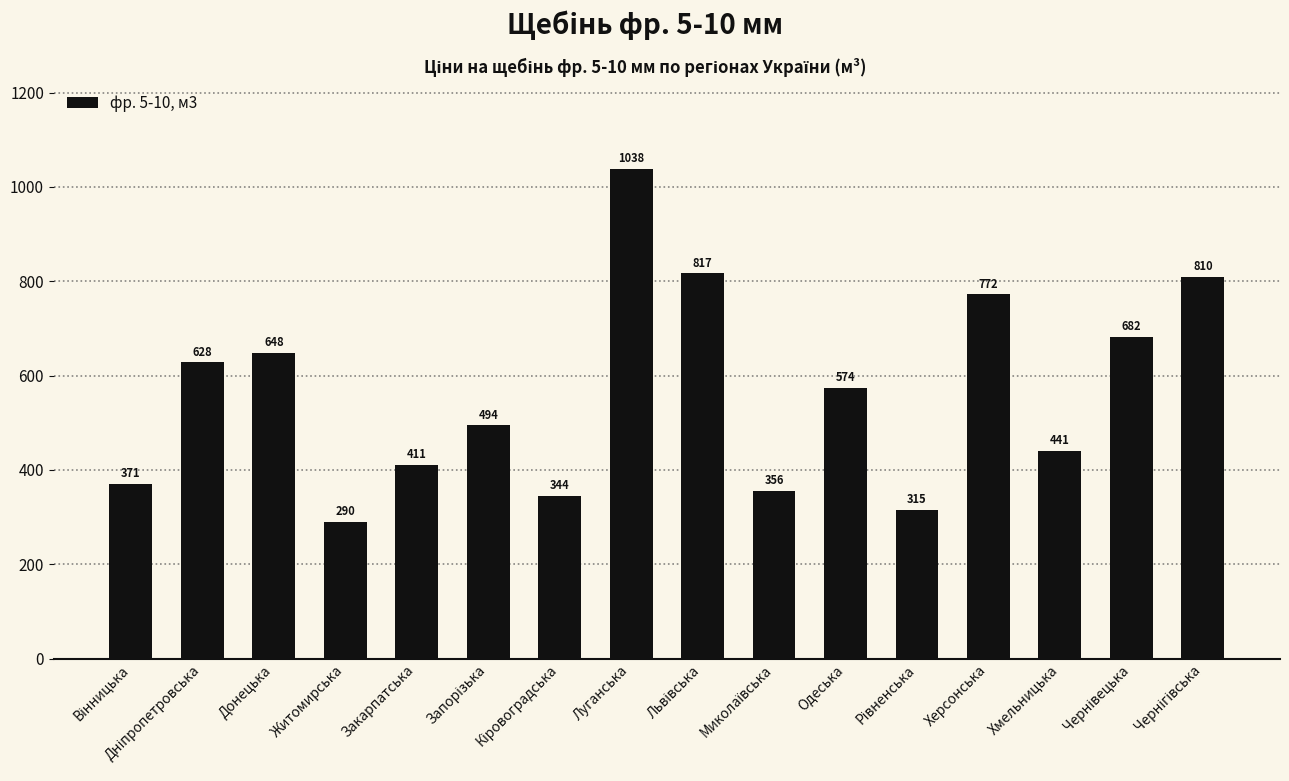

The chart shows a value of 440.6 at Хмельницька. True or false?

True